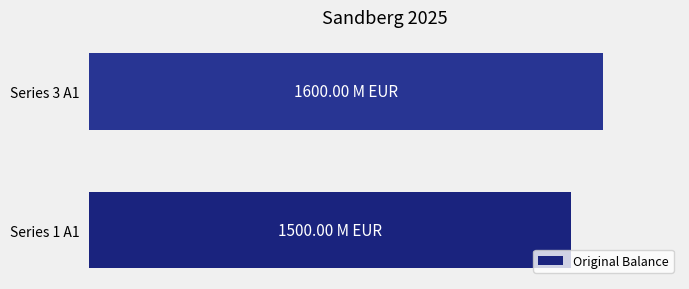

At which category does the chart reach its peak across all series?

Series 3 A1